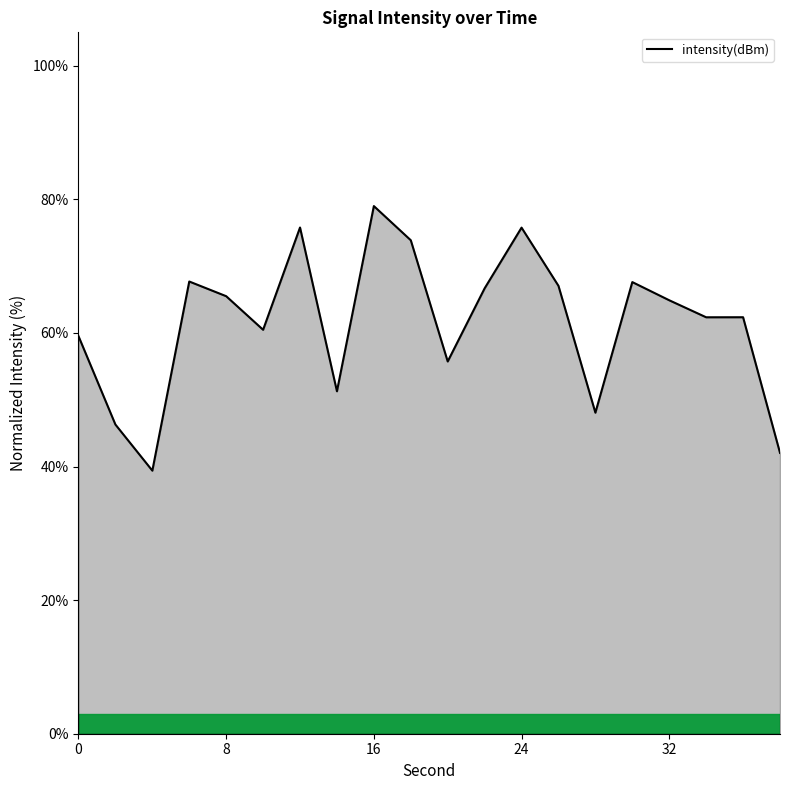

What is the maximum value shown in the chart?

79.0